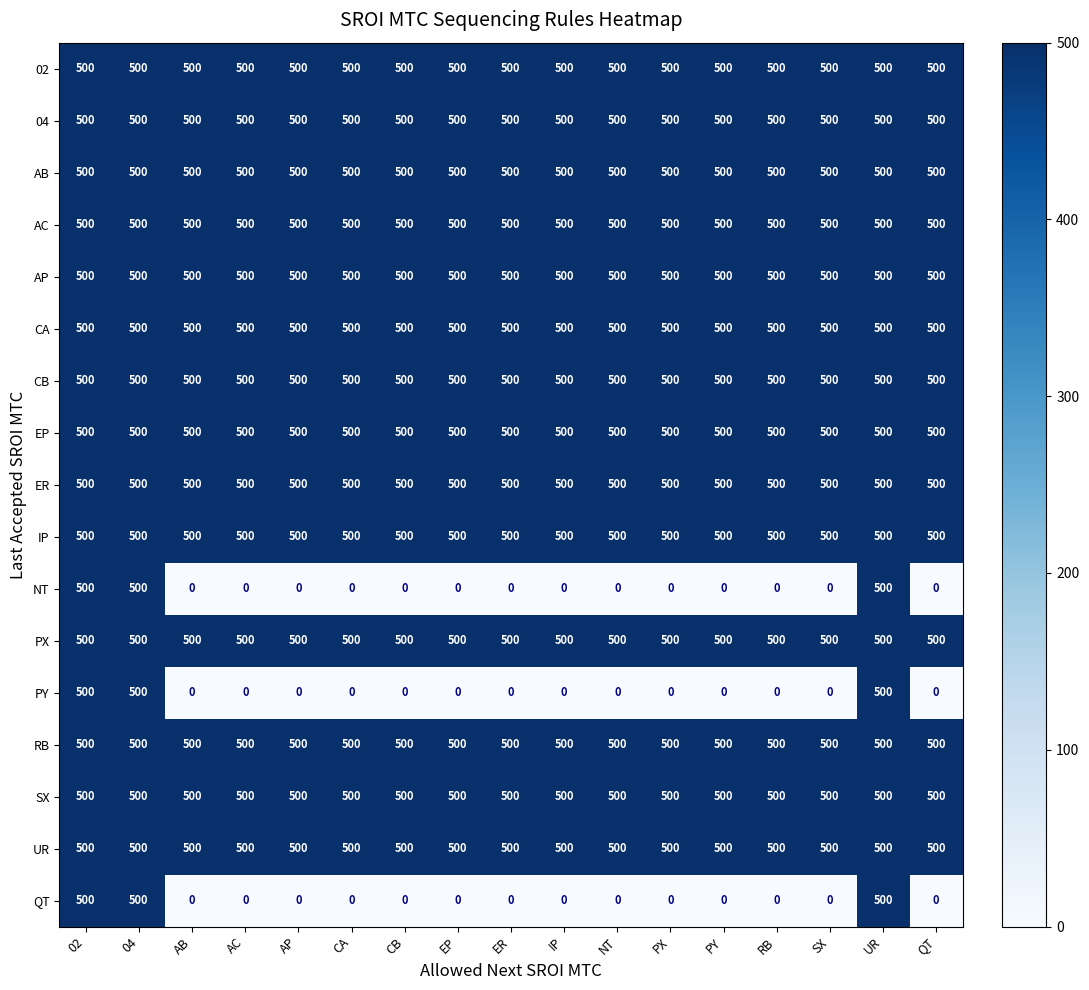

What is the maximum value shown in the chart?

500